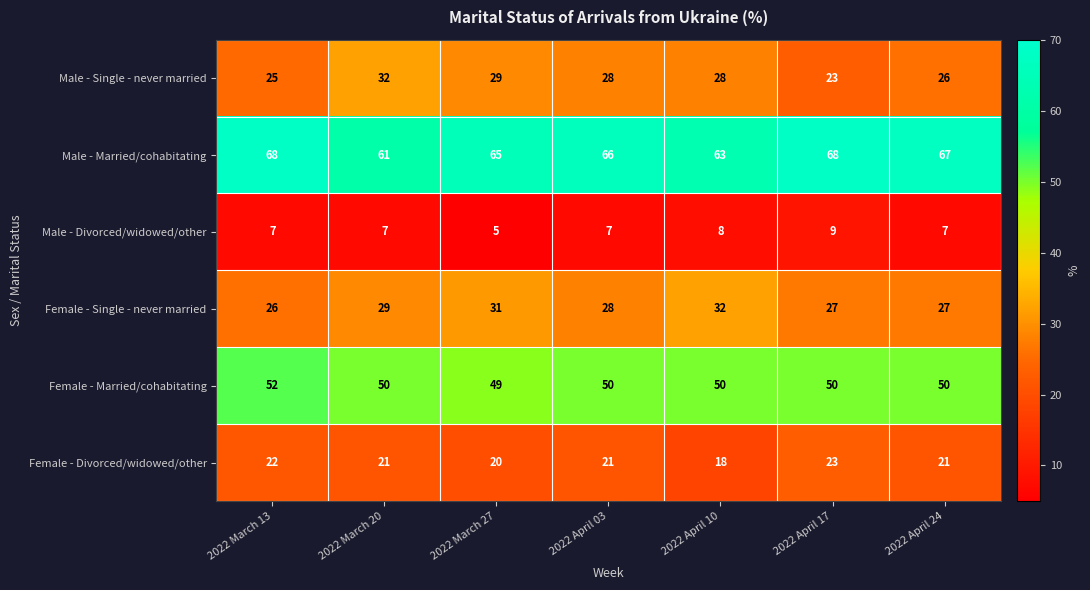

At which label does Male - Single - never married first exceed 28?

2022 March 20